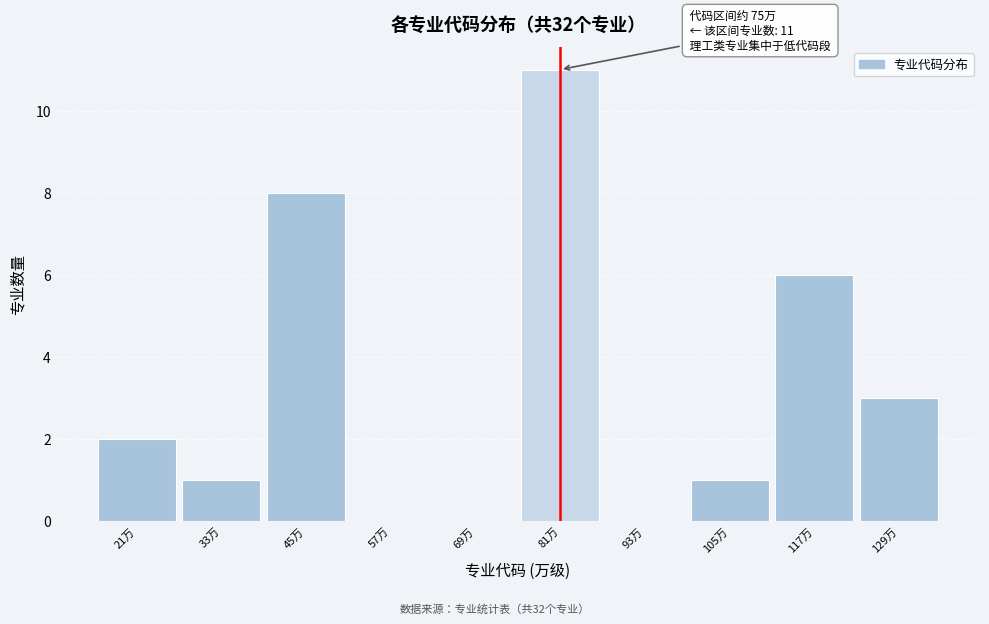

Reading left to right, list all the values displayed in this chart.

21万=2	33万=1	45万=8	57万=0	69万=0	81万=11	93万=0	105万=1	117万=6	129万=3